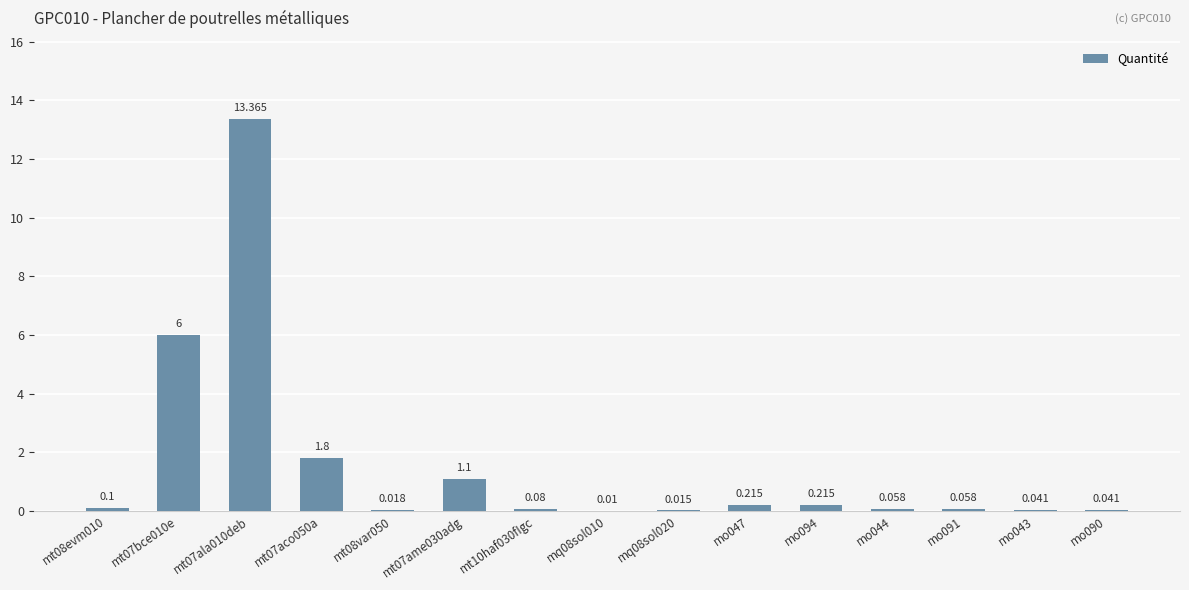

Reading right to left, list all the values displayed in this chart.

0.0	0.0	0.1	0.1	0.2	0.2	0.0	0.0	0.1	1.1	0.0	1.8	13.4	6.0	0.1